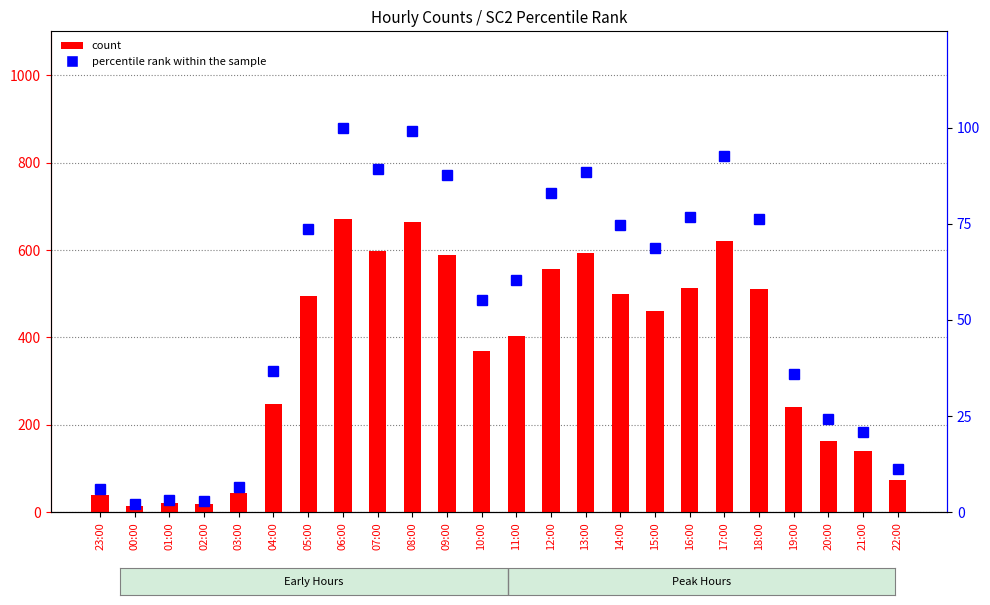

What is the smallest value displayed?

2.2